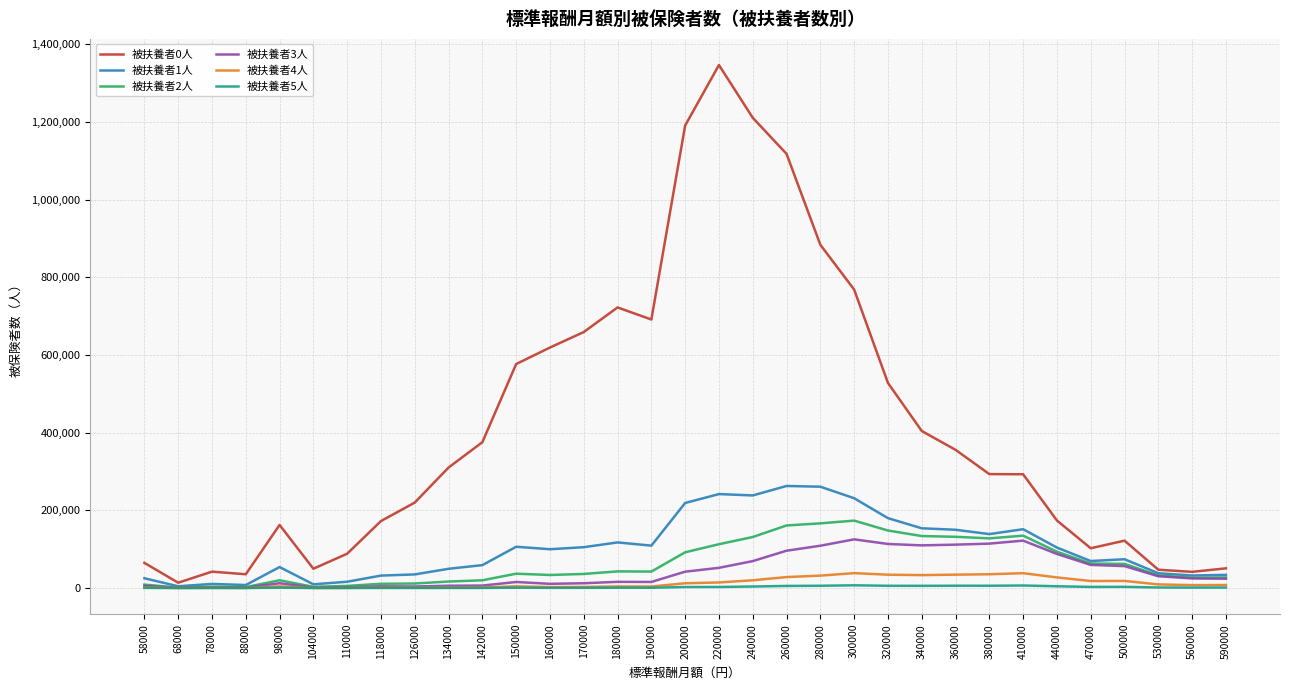

Is it true that 被扶養者1人 equals 23621 at 500000?

False